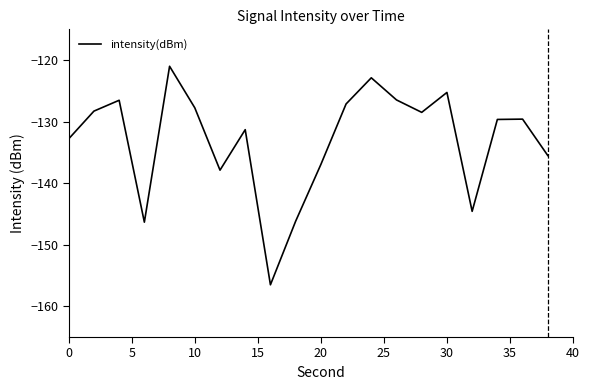

How many interior local peaks (higher than both neighbors) does the data have?

6